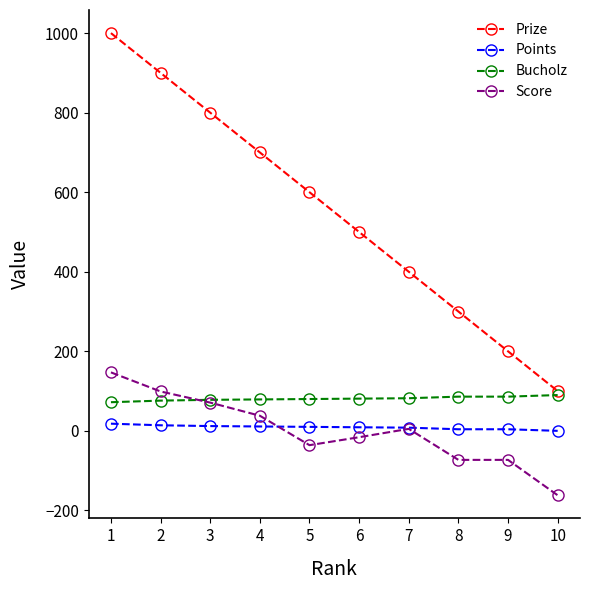

Which series has the largest range (max minus min)?

Prize